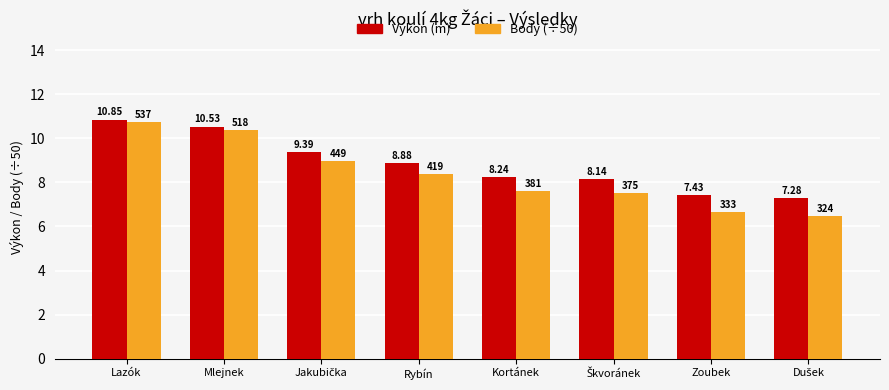

At which label does Výkon (m) first exceed 8?

Lazók